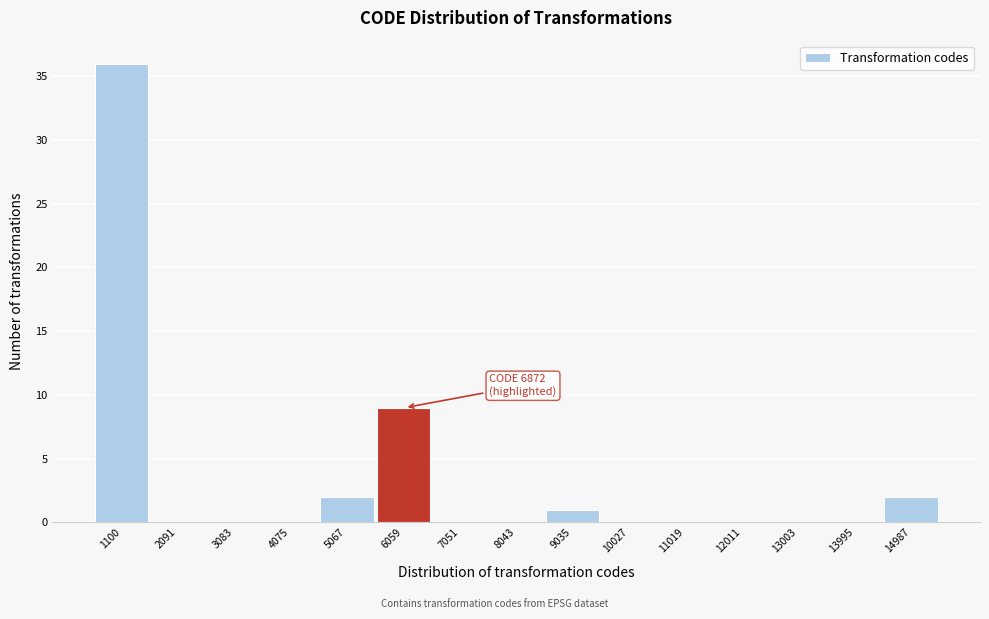

Reading left to right, extract all data points from this chart.

1100=36	2091=0	3083=0	4075=0	5067=2	6059=9	7051=0	8043=0	9035=1	10027=0	11019=0	12011=0	13003=0	13995=0	14987=2